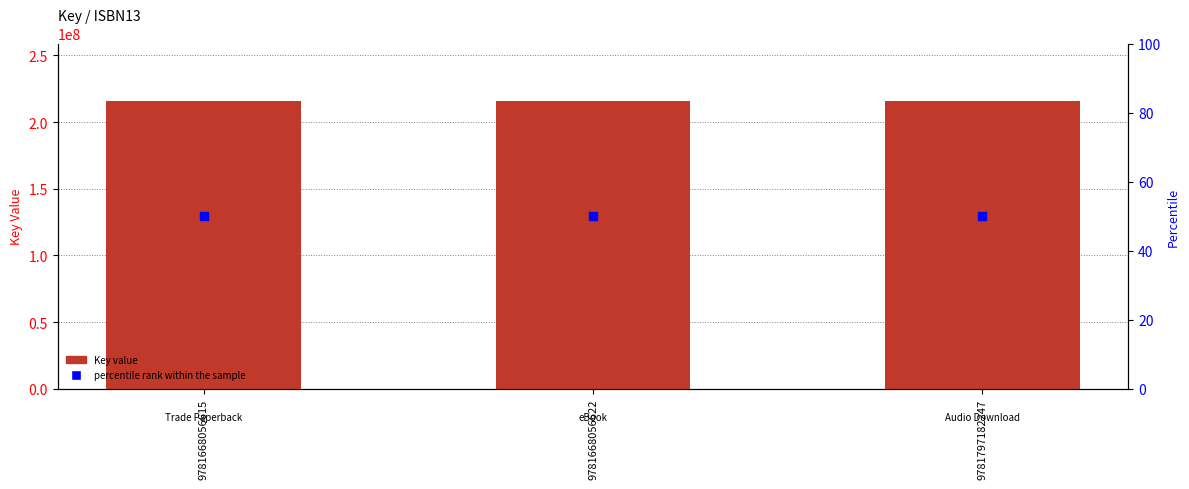

At how many categories does at least one series exceed 94564565?

3